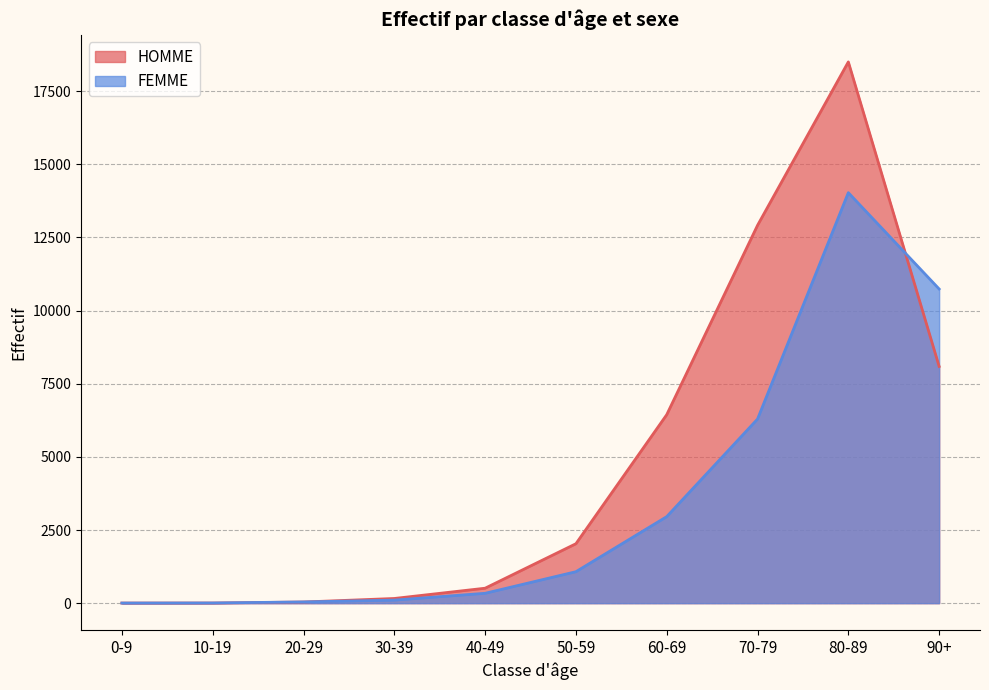

What is the value of the FEMME point at the 7th from the left?

2957